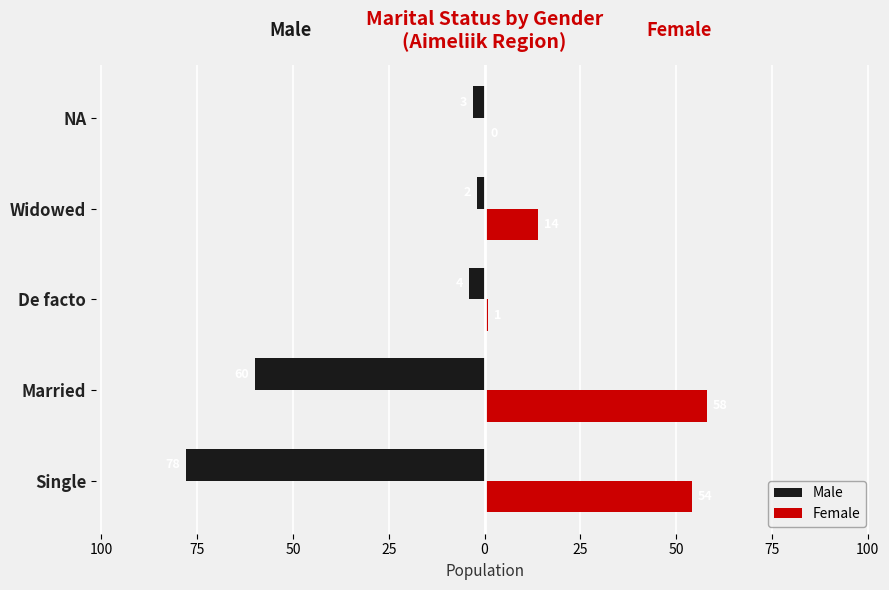

What is the average value of the Male series?

-29